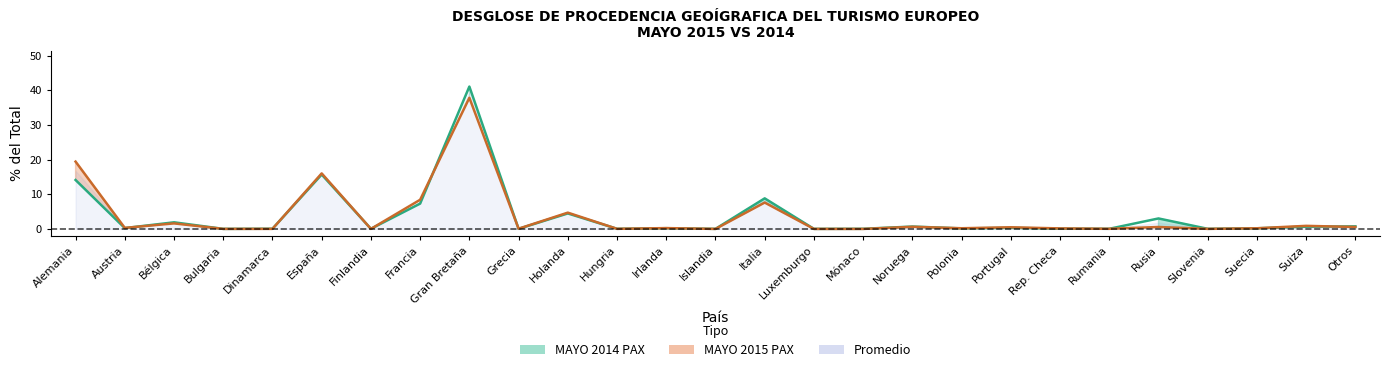

Which series has the largest total across all categories?

MAYO 2014 PAX